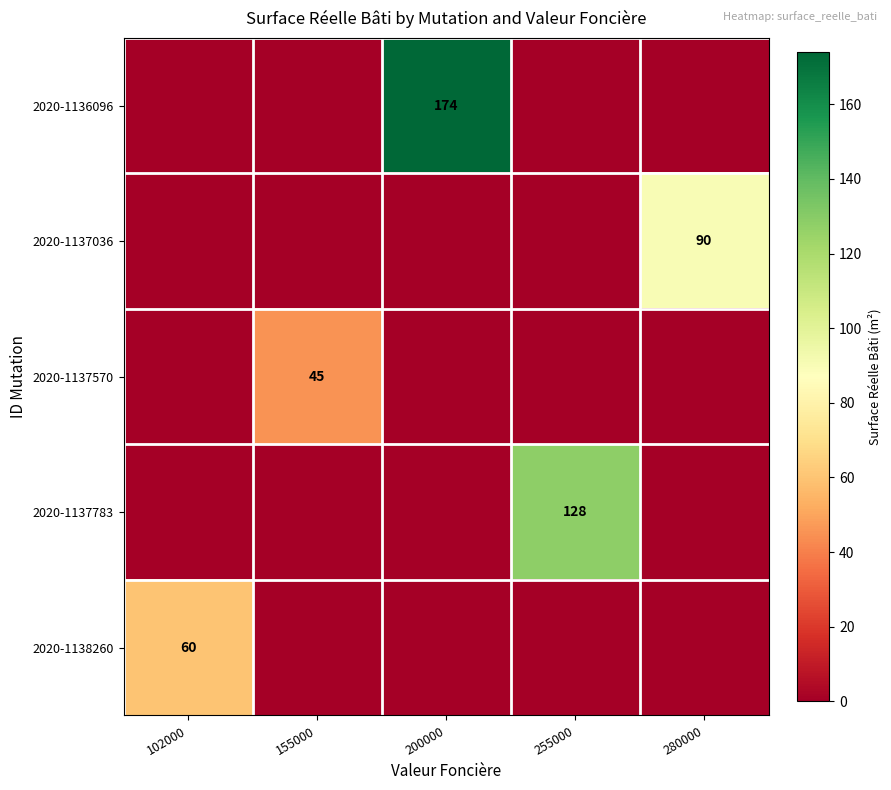

What is the greatest value displayed?

174